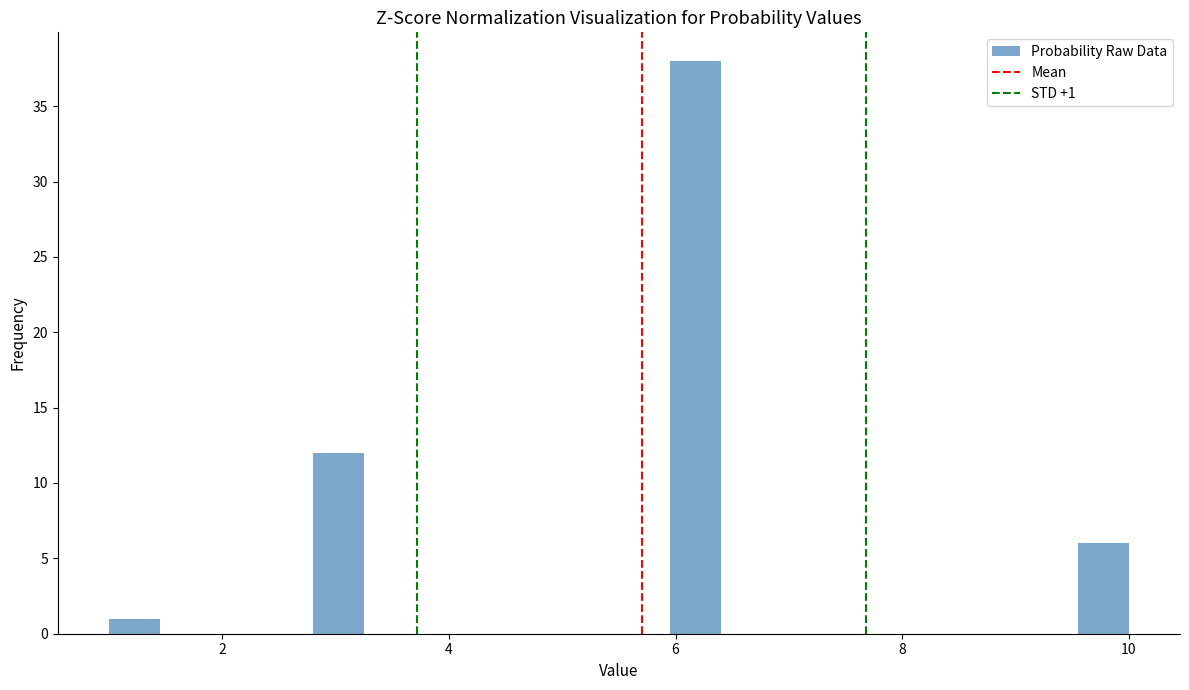

Around what value on the x-axis is the tallest bar? Give the approximate position of its centre, as read against the axis.

6.2